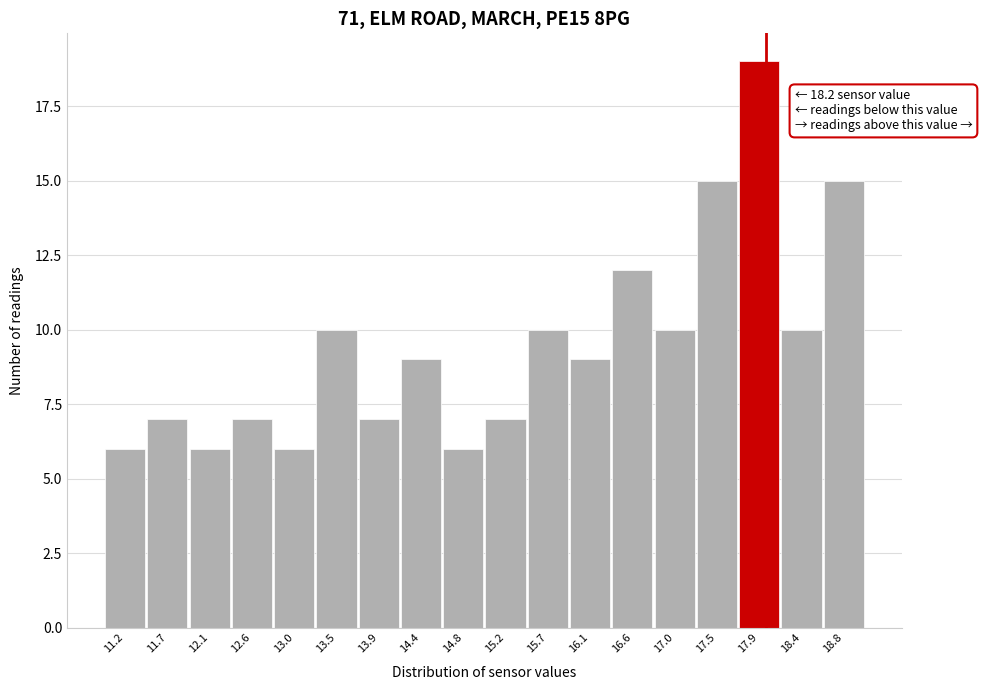

Reading right to left, list all the values displayed in this chart.

18.8=15	18.4=10	17.9=19	17.5=15	17.0=10	16.6=12	16.1=9	15.7=10	15.2=7	14.8=6	14.4=9	13.9=7	13.5=10	13.0=6	12.6=7	12.1=6	11.7=7	11.2=6